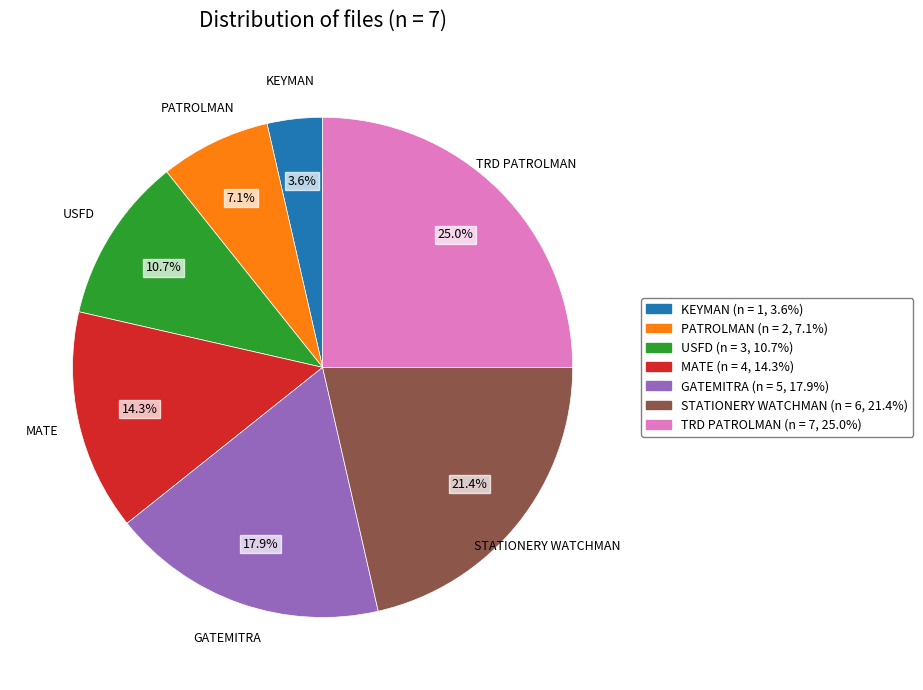

How many segments does this pie chart have?

7